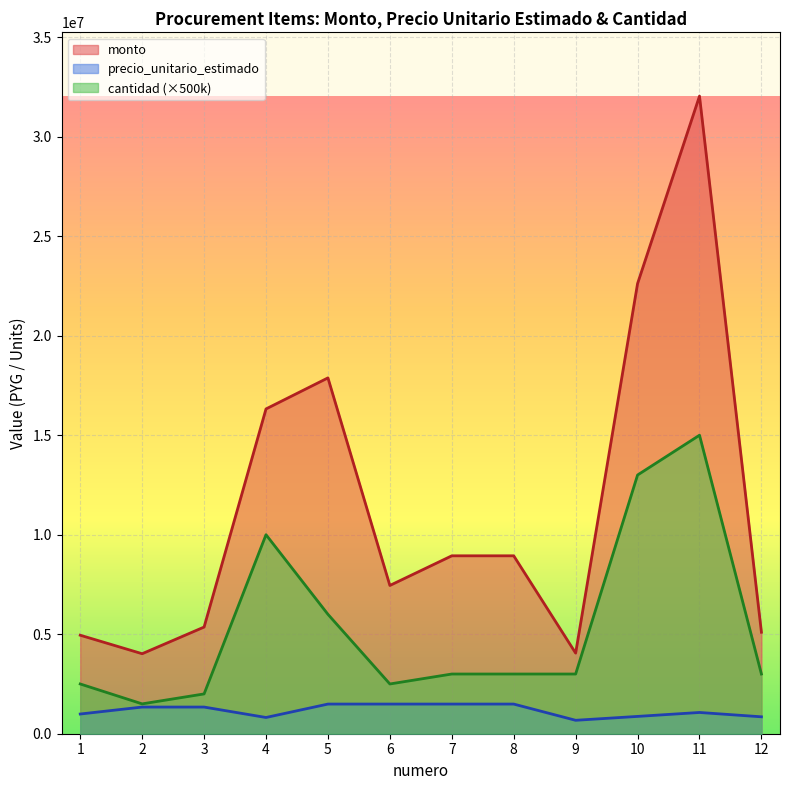

What are all the series names shown in the legend?

monto, precio_unitario_estimado, cantidad (×500k)